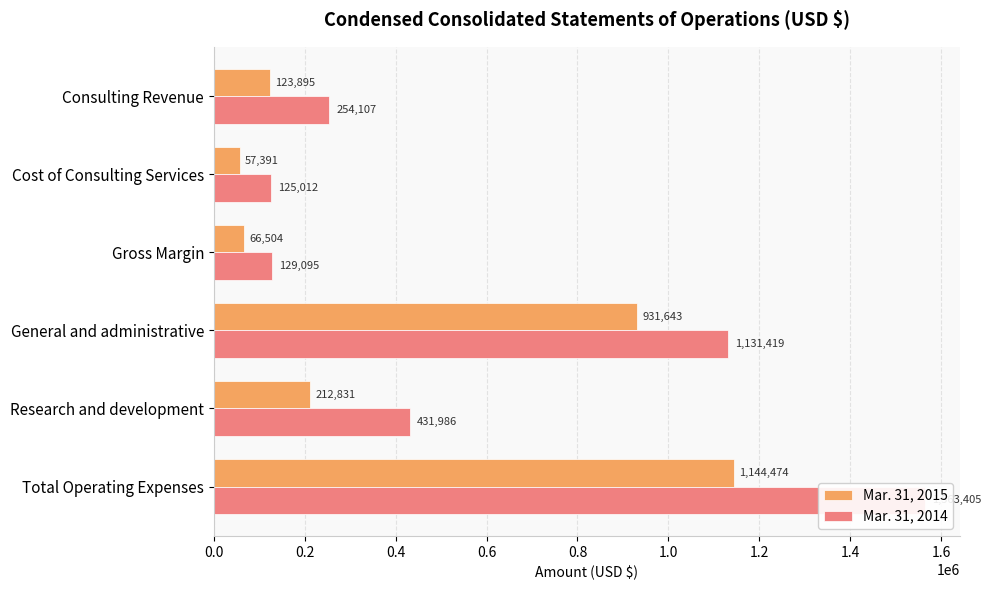

What is the maximum value for Mar. 31, 2014?

1563405